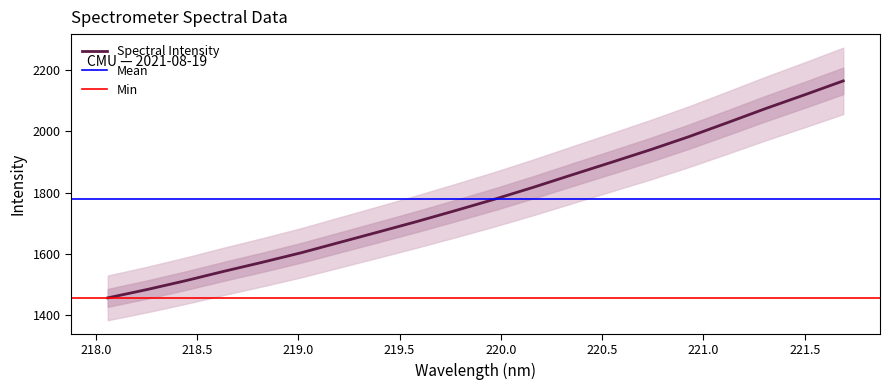

The value at 218.6332 is 1543.2. True or false?

True